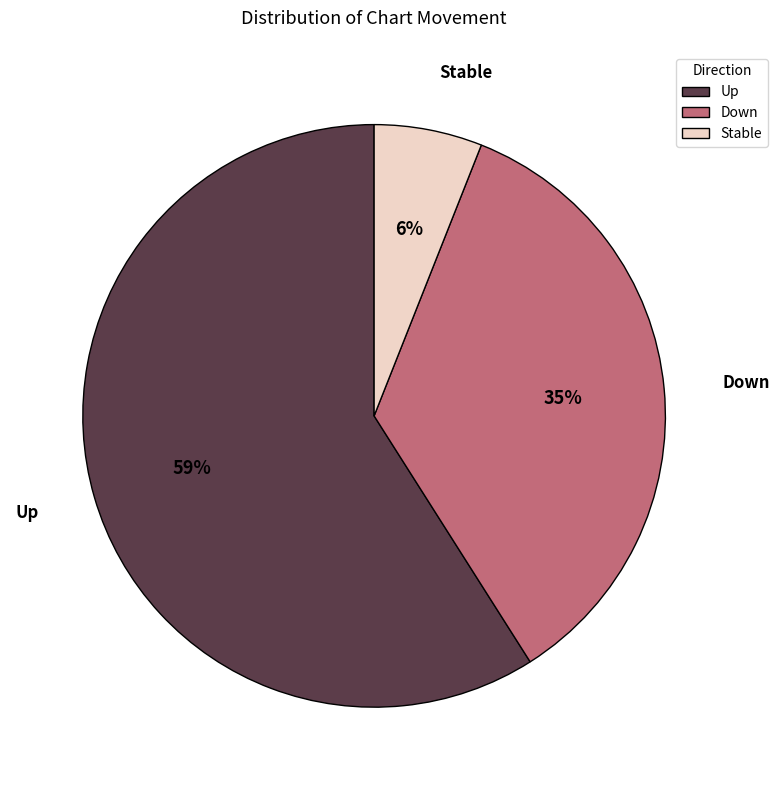

To the nearest percent, what is the difference between the largest and smallest slice percentages?

53%